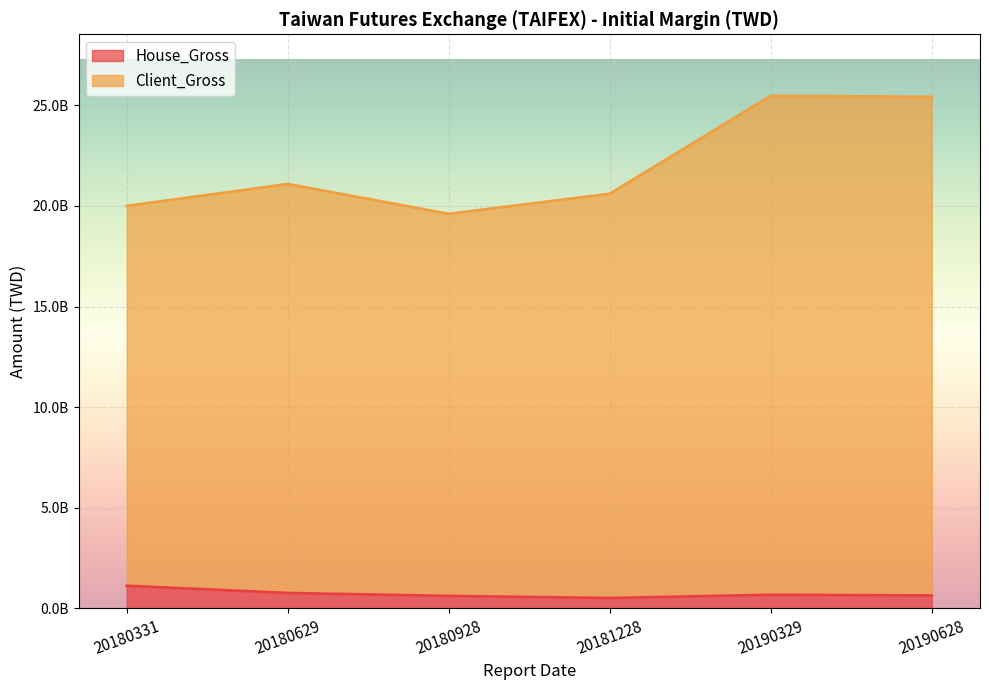

Which has a higher value, 20180629 or 20180331?

20180331